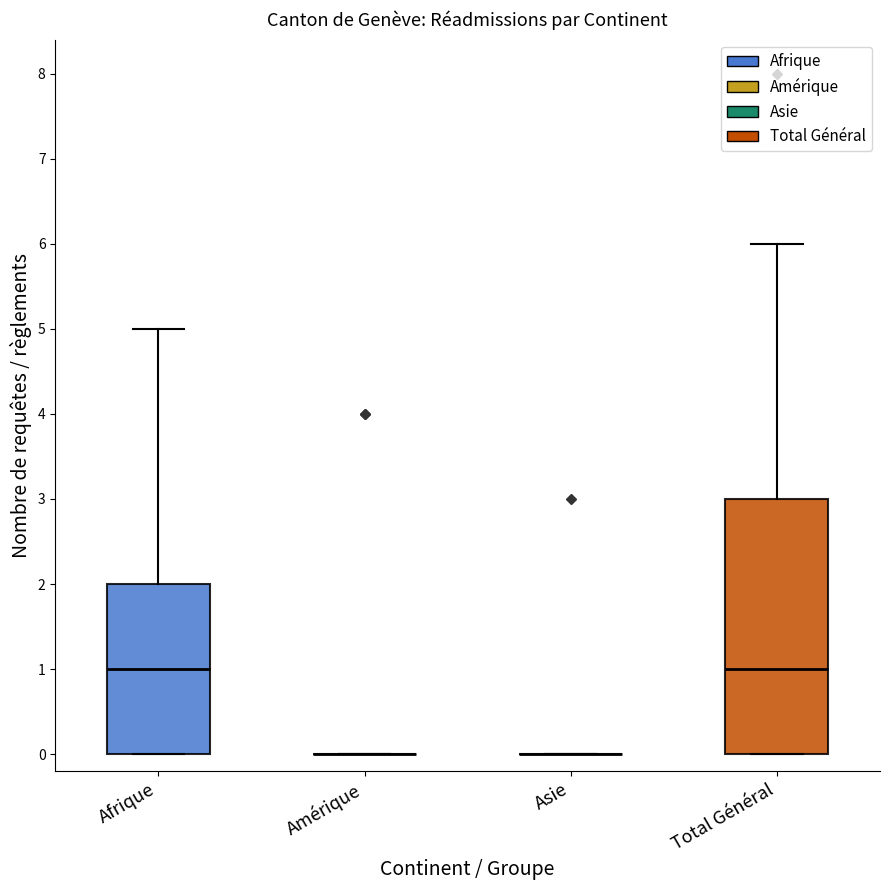

Reading left to right, read every box against the y-axis: the position of its median line, the range the box covers, and the ends of its whiskers. The values are not printed on the chart, so give them approximately, as read against the axis.

Afrique: median 1, box 0 to 2, whiskers 0 to 5
Amérique: box collapsed to a line at 0, whiskers 0 to 0
Asie: box collapsed to a line at 0, whiskers 0 to 0
Total Général: median 1, box 0 to 3, whiskers 0 to 6